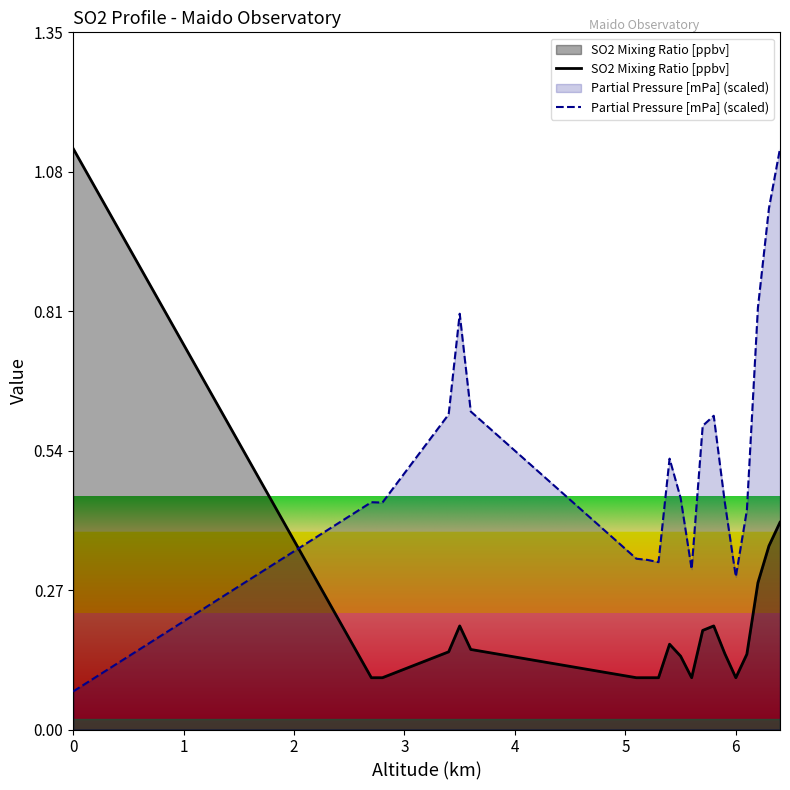

True or false: SO2 Mixing Ratio [ppbv] and Partial Pressure [mPa] (scaled) cross at least once.

True